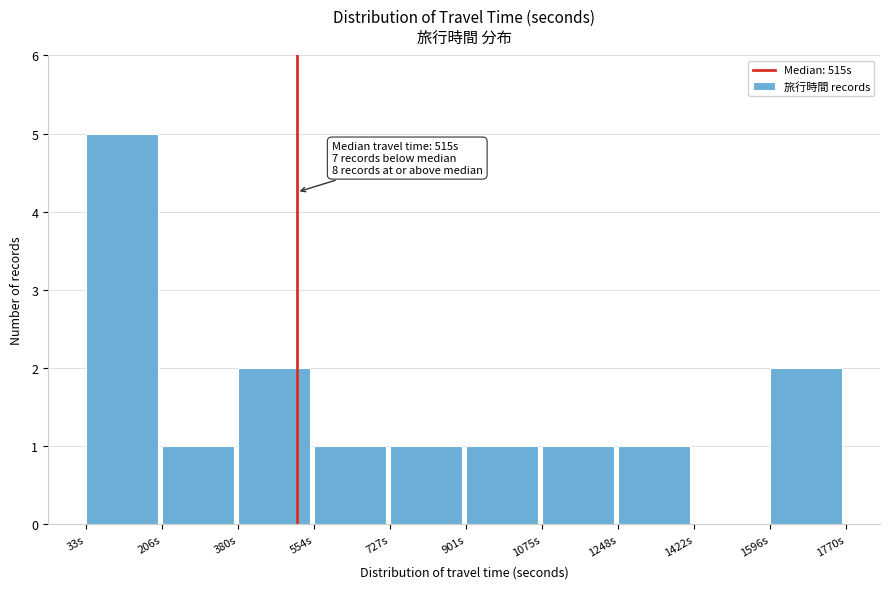

Over which range of the x-axis is the bar tallest?

40 to 200